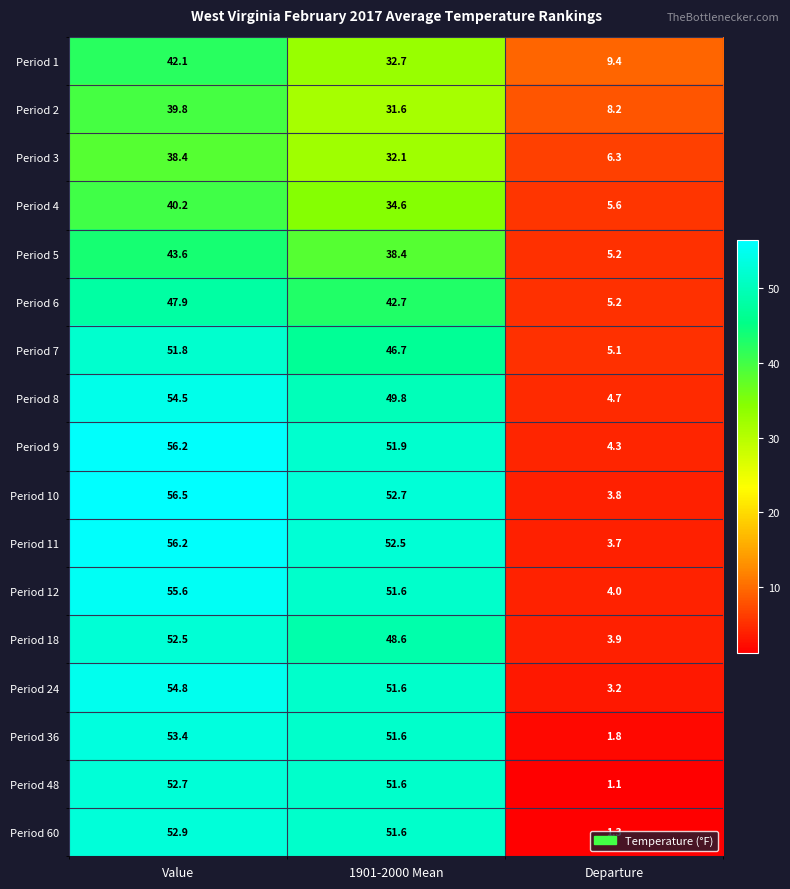

At which label is Period 48 closest to 26?

Departure